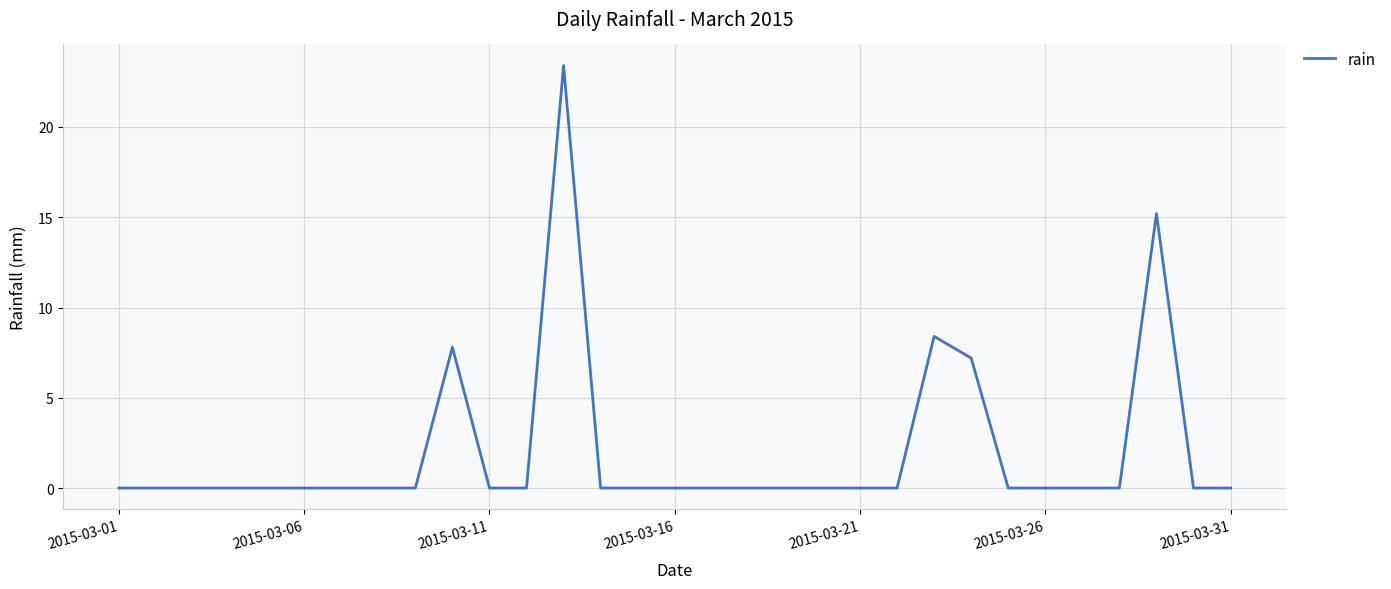

Reading left to right, extract all data points from this chart.

0.0	0.0	0.0	0.0	0.0	0.0	0.0	0.0	0.0	7.8	0.0	0.0	23.4	0.0	0.0	0.0	0.0	0.0	0.0	0.0	0.0	0.0	8.4	7.2	0.0	0.0	0.0	0.0	15.2	0.0	0.0